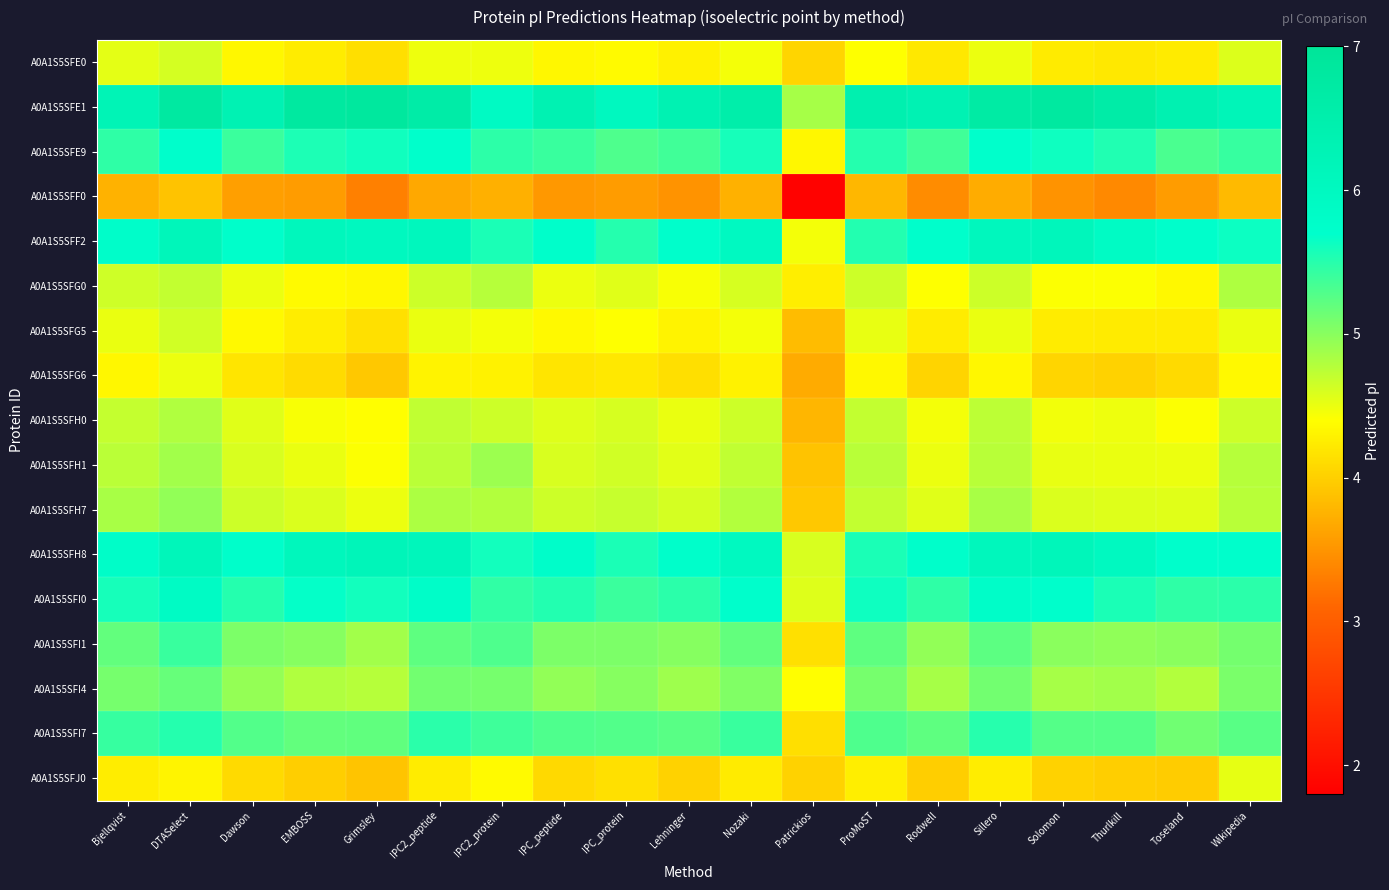

Rank the series by their maximum value, from highest to lowest.

A0A1S5SFE1, A0A1S5SFH8, A0A1S5SFF2, A0A1S5SFI0, A0A1S5SFE9, A0A1S5SFI7, A0A1S5SFI1, A0A1S5SFI4, A0A1S5SFH7, A0A1S5SFH1, A0A1S5SFG0, A0A1S5SFH0, A0A1S5SFG5, A0A1S5SFE0, A0A1S5SFJ0, A0A1S5SFG6, A0A1S5SFF0